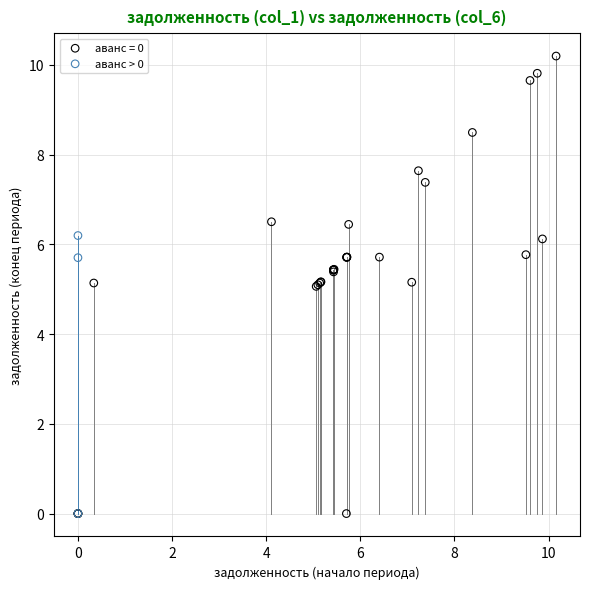

Which series reaches the maximum Y coordinate?

аванс = 0